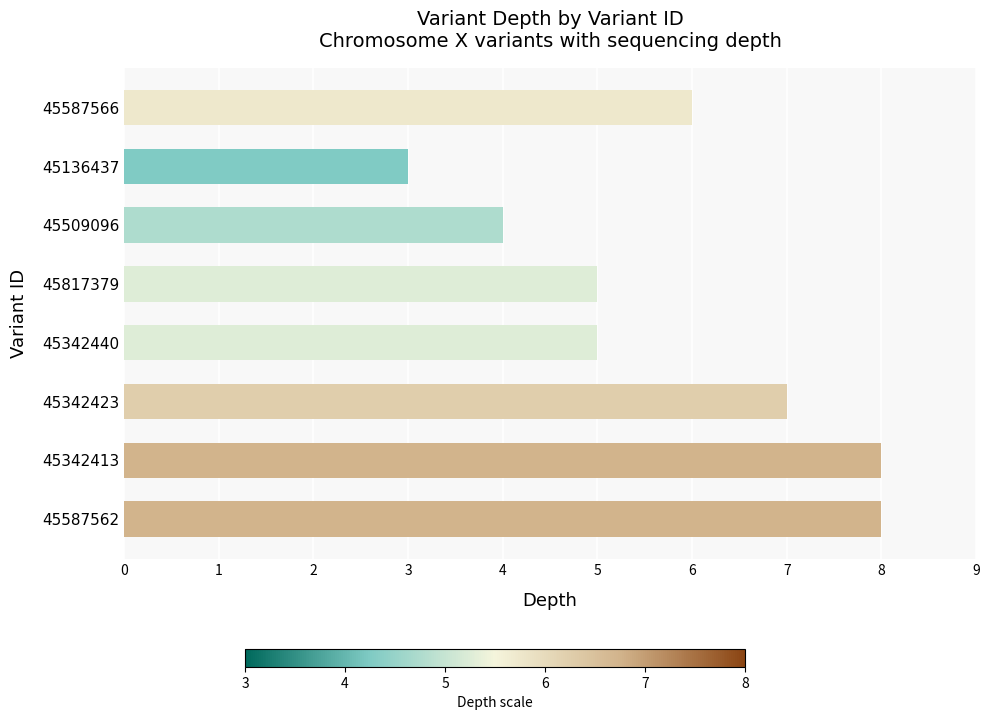

Count the number of categories in the chart.

8